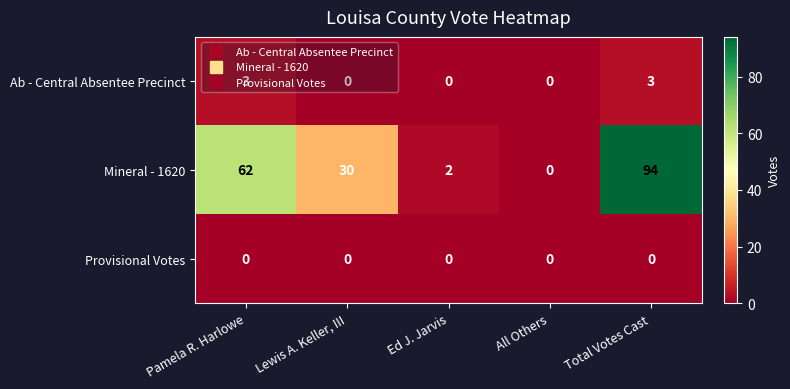

At Total Votes Cast, list the series in order from smallest to largest.

Provisional Votes, Ab - Central Absentee Precinct, Mineral - 1620